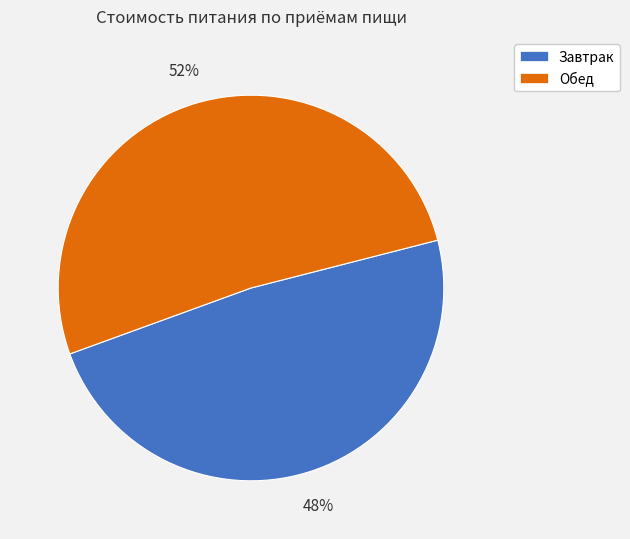

Is there any slice that represents more than half of the pie?

Yes